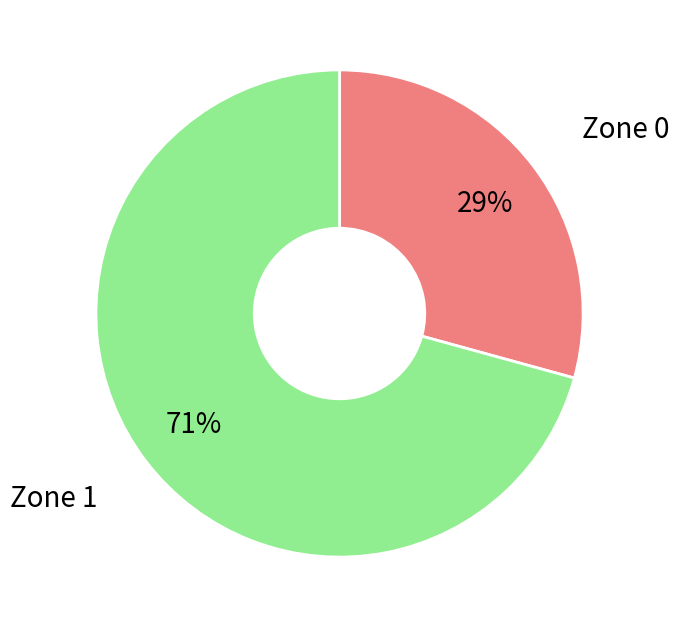

To the nearest percent, what is the combined percentage of Zone 0 and Zone 1?

100%